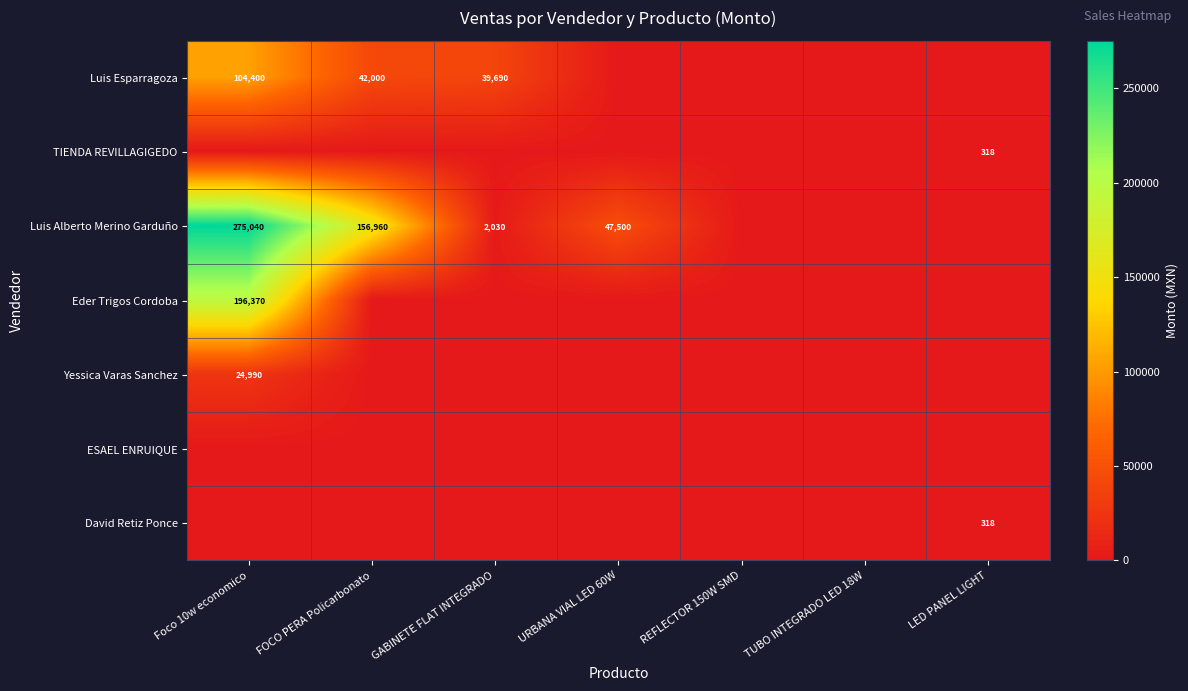

Between FOCO PERA Policarbonato and URBANA VIAL LED 60W, which series saw the biggest shift?

Luis Alberto Merino Garduño